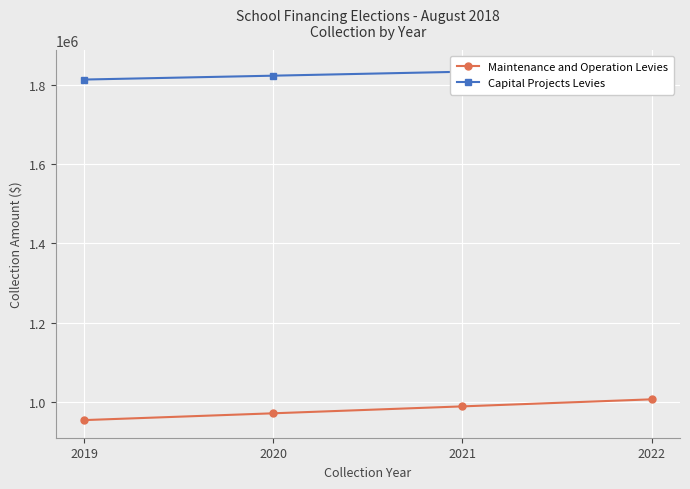

What is the greatest value displayed?

1843348